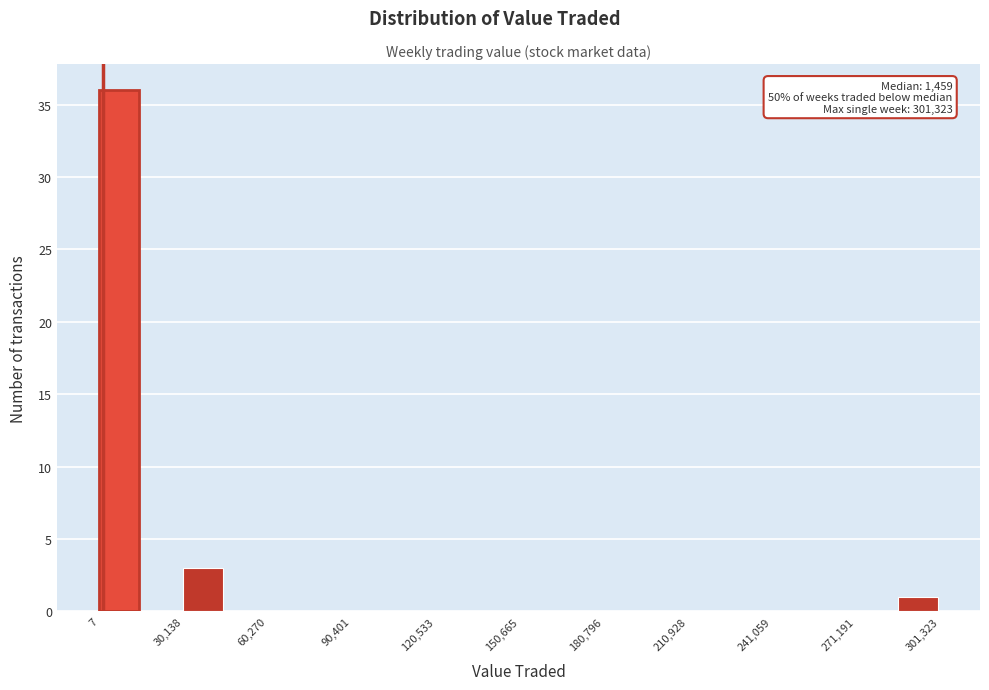

Read against the x-axis, roughly where is the centre of the tallest bar?

5000